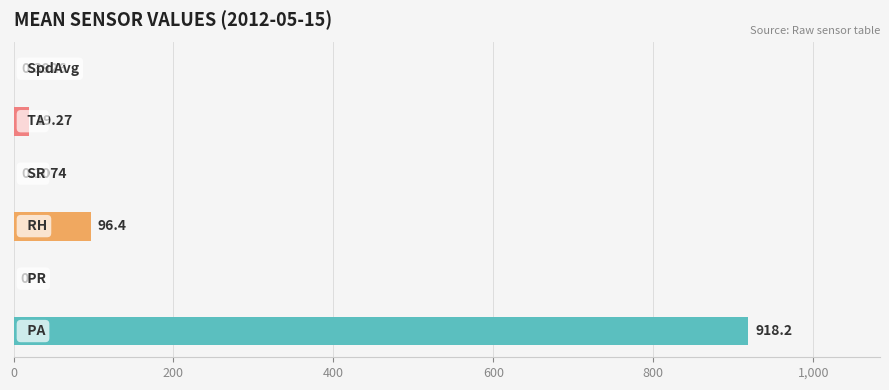

What is the sum of all values?

1034.4